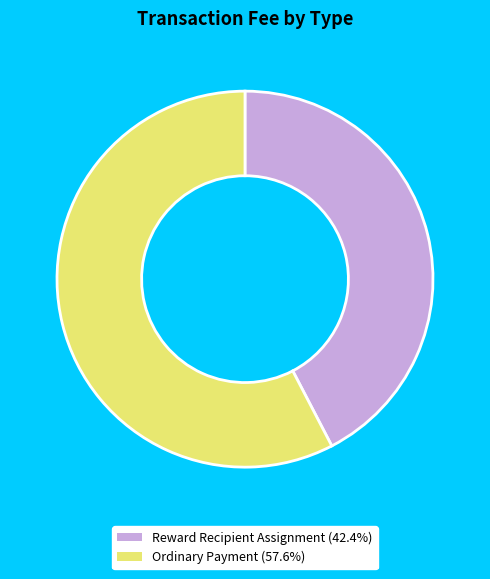

Between Reward Recipient Assignment and Ordinary Payment, which is larger?

Ordinary Payment